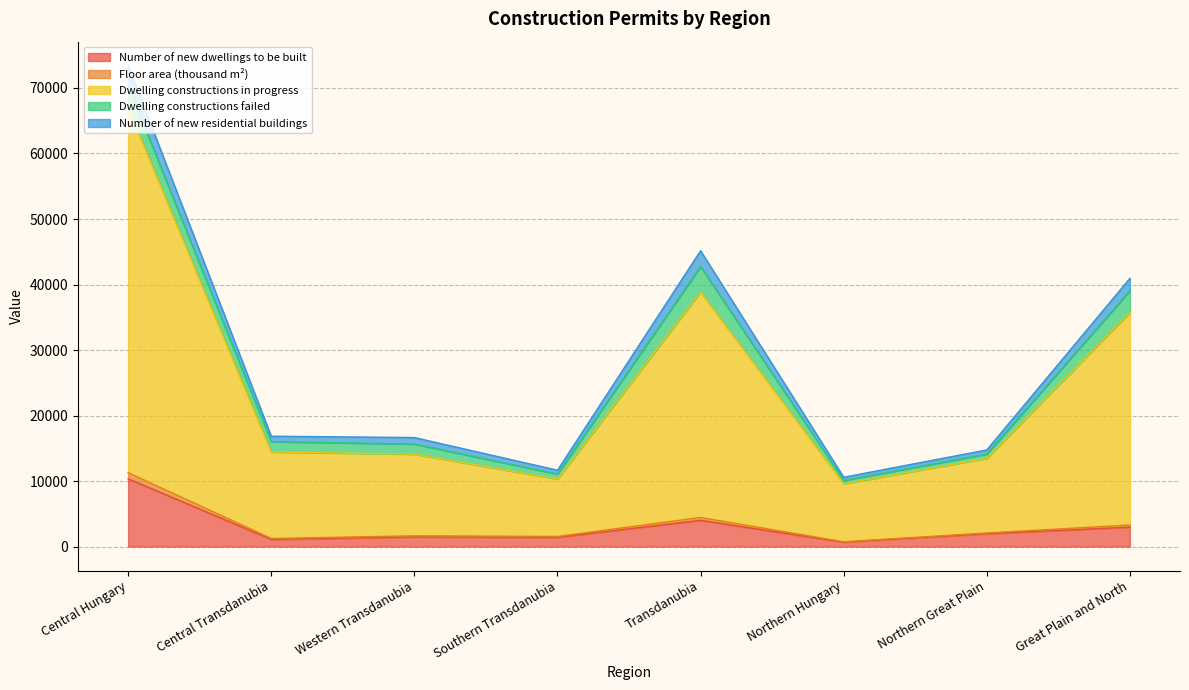

What is the maximum value for Number of new dwellings to be built?

10361.0